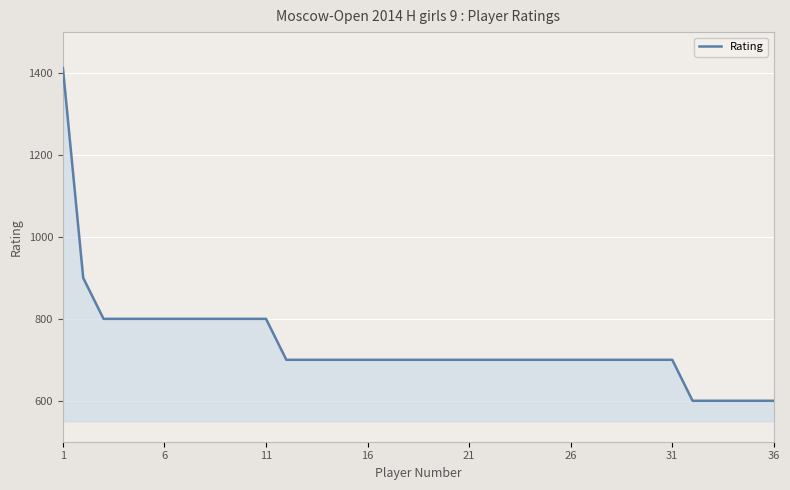

What is the greatest value displayed?

1412